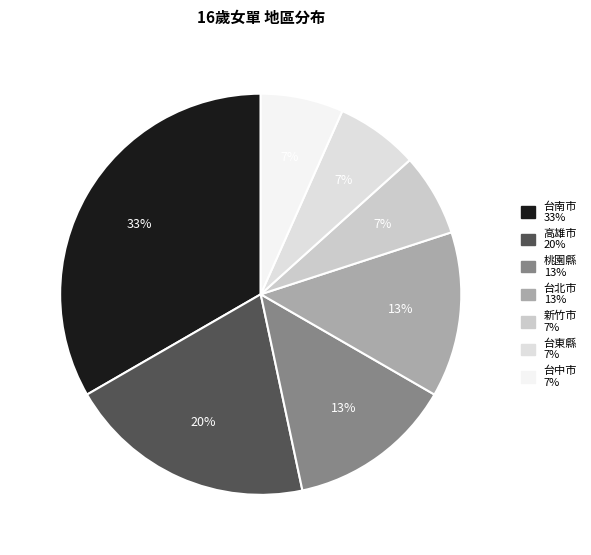

What is the smallest slice in the pie chart?

新竹市